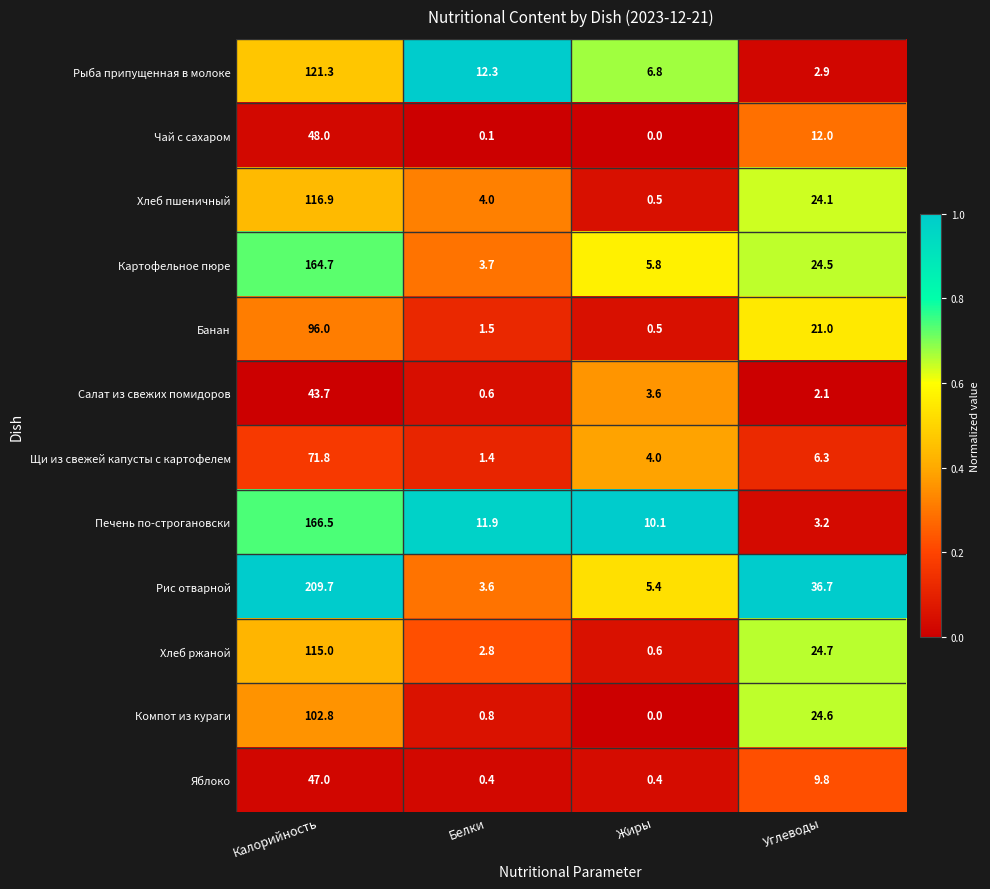

The Хлеб пшеничный series shows 24.1 at Углеводы. True or false?

True